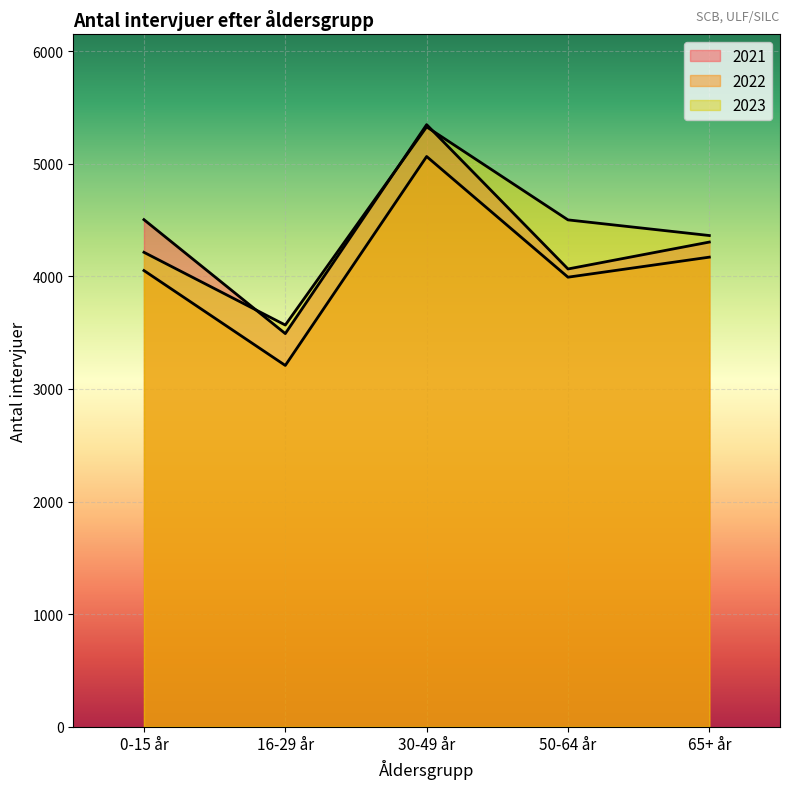

True or false: 2022 and 2021 cross at least once.

False